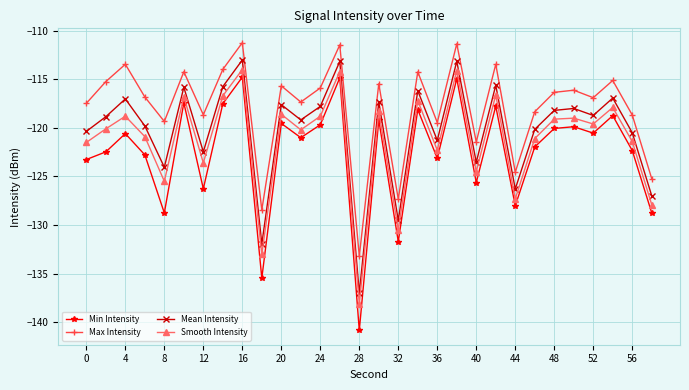

True or false: Max Intensity and Mean Intensity cross at least once.

False